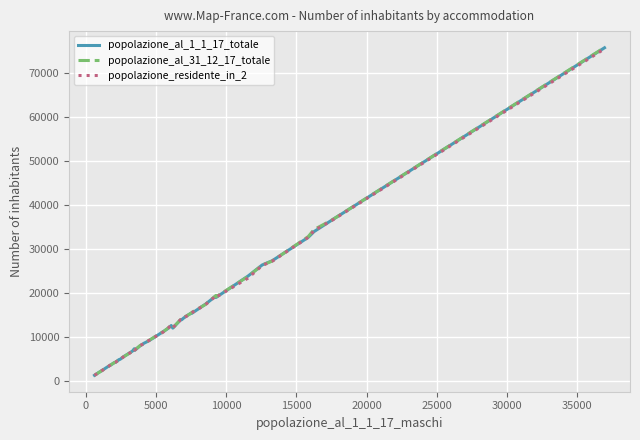

Does the chart display data point markers on the line(s)?

No